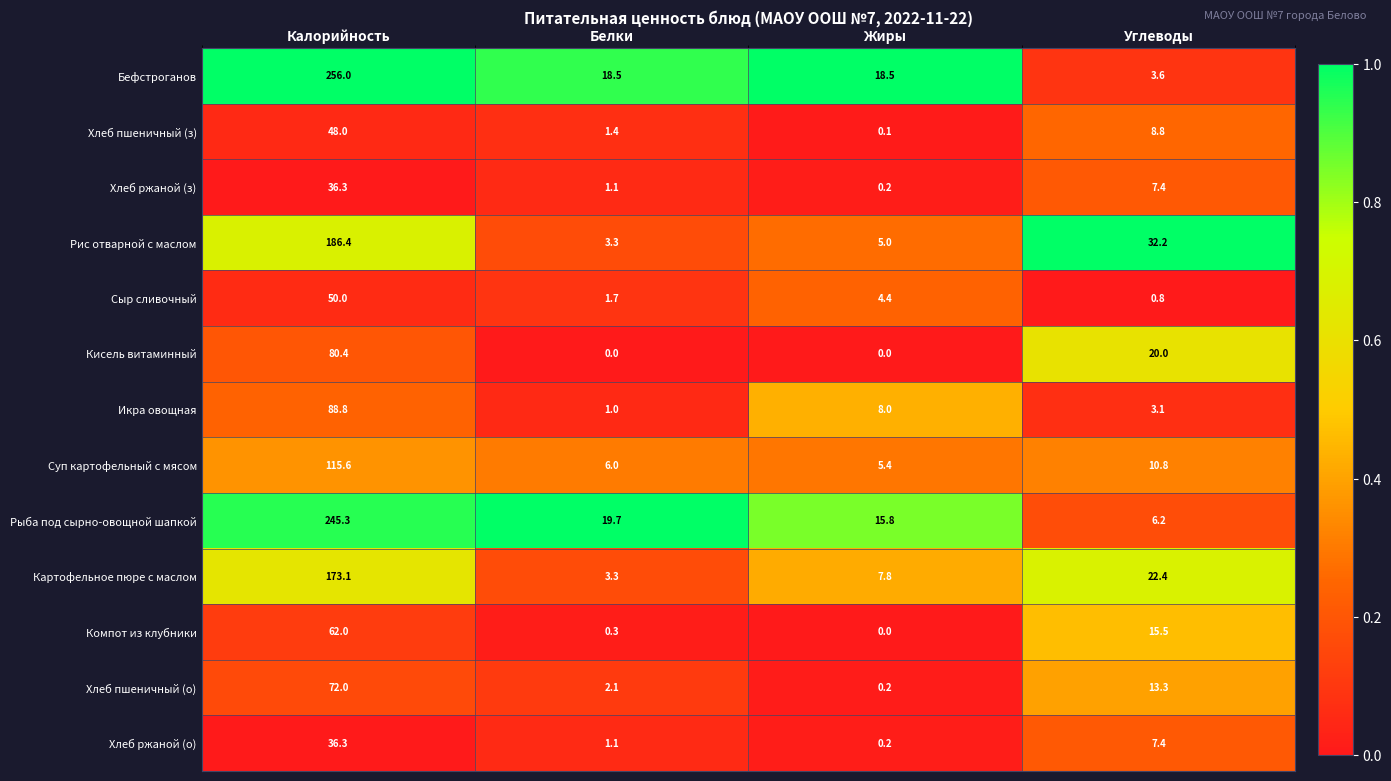

Which category has the lowest value in the Рис отварной с маслом series?

Белки